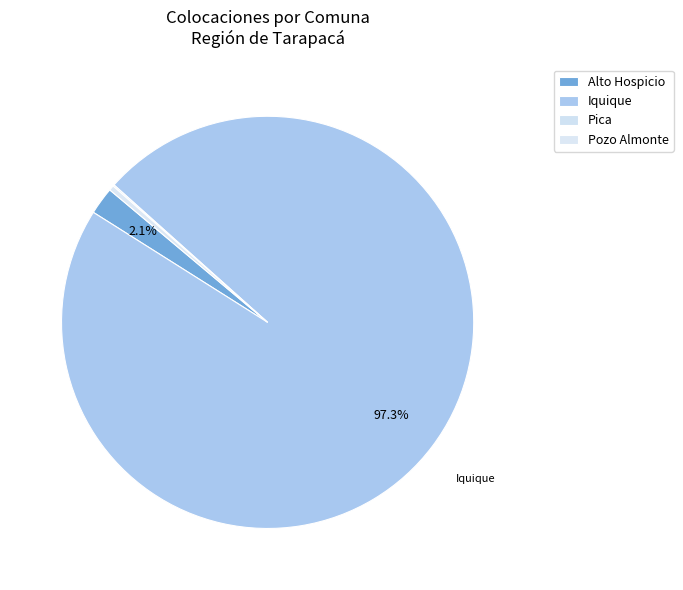

What is the majority slice?

Iquique